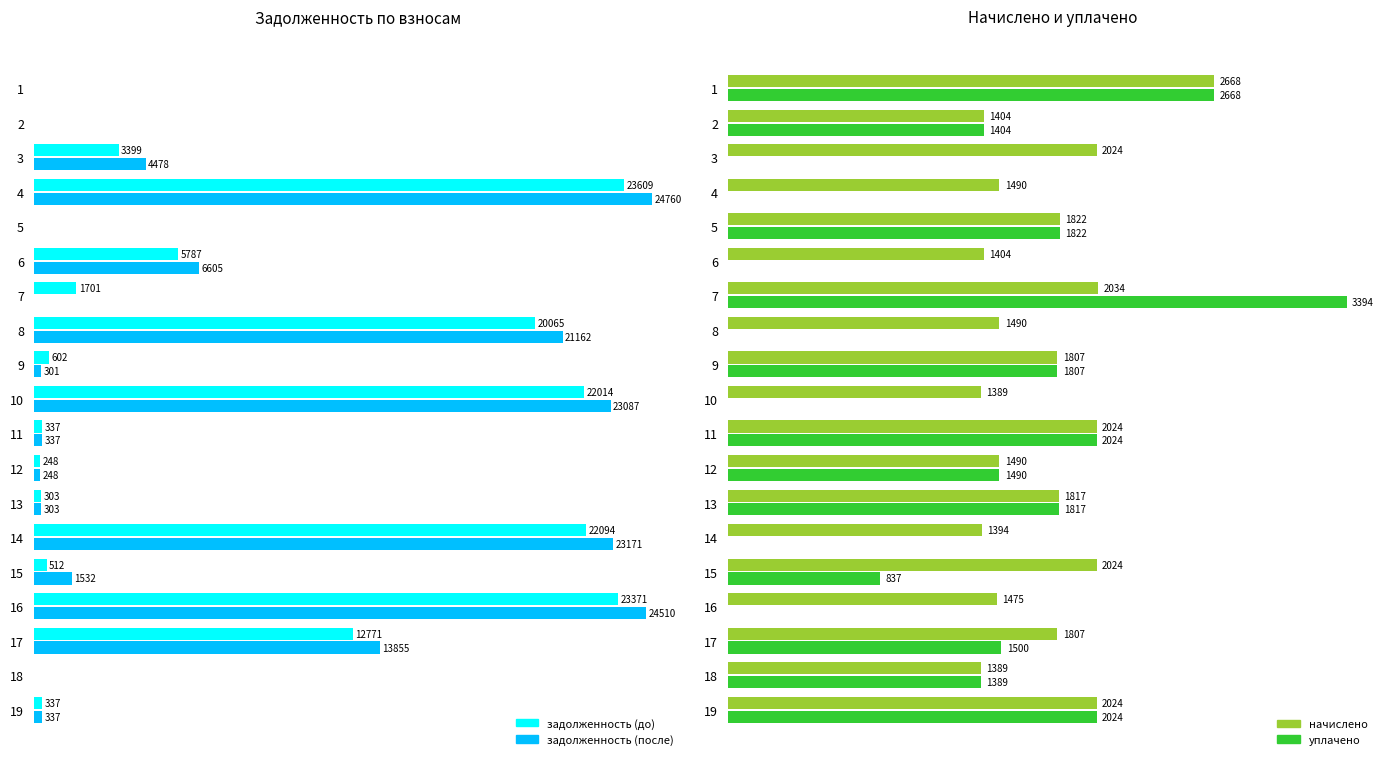

At how many categories does at least one series exceed 11057?

6